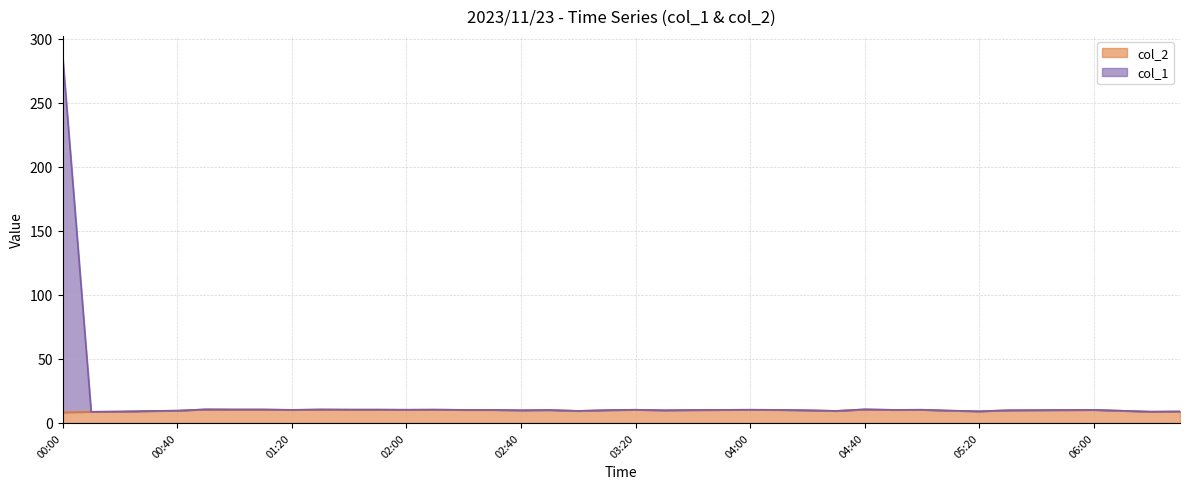

Where does the col_2 series first go above 10?

00:50